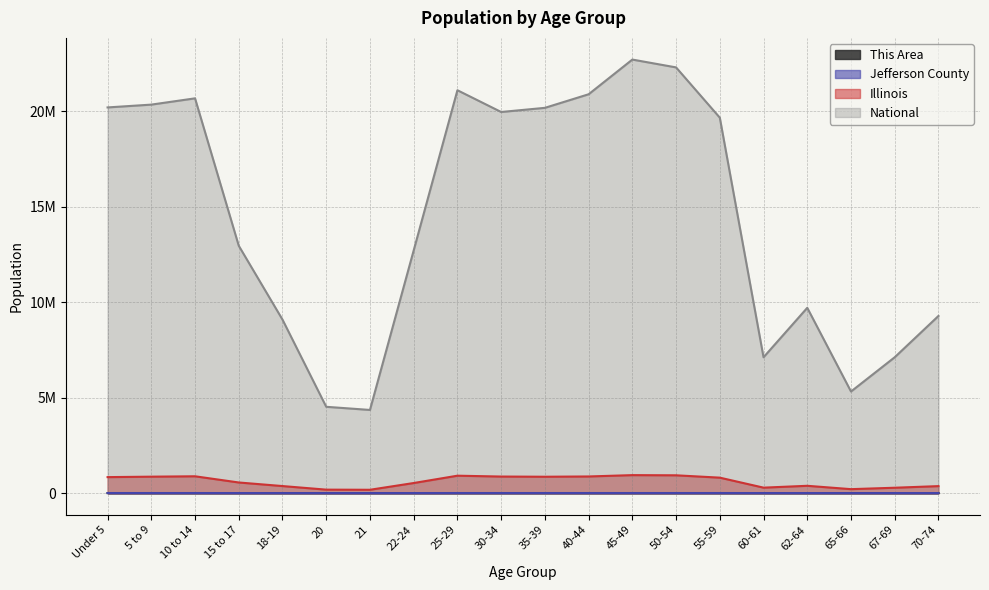

Reading left to right, extract all data points from this chart.

This Area: 49	46	52	34	23	6	7	31	42	44	40	48	66	57	56	21	26	13	27	36
Jefferson County: 2434	2305	2369	1488	1063	481	418	1349	2434	2360	2403	2574	2809	2845	2780	1017	1410	789	1136	1431
Illinois: 835577	859405	879448	554749	367343	179613	172795	526556	910273	865684	855790	870100	940094	930785	807778	284180	381249	205270	279790	364475
National: 20201362	20348657	20677194	12954254	9086089	4519129	4354294	12712576	21101849	19962099	20179642	20890964	22708591	22298125	19664805	7113727	9704197	5319902	7115361	9278166